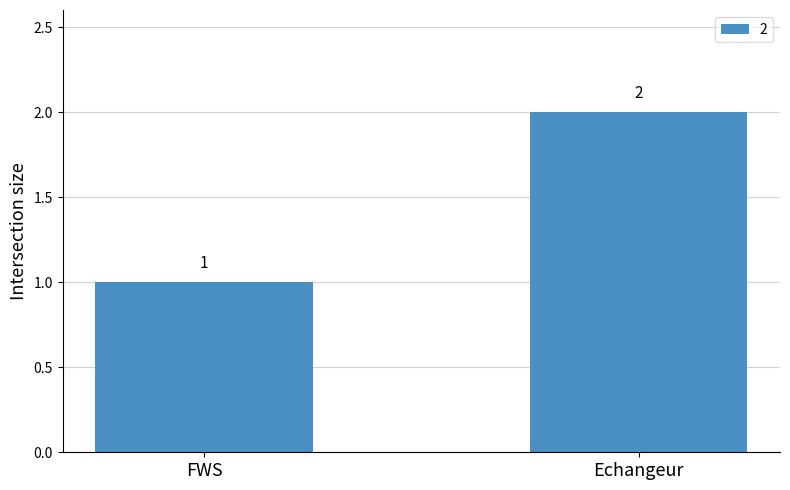

What is the average value?

2